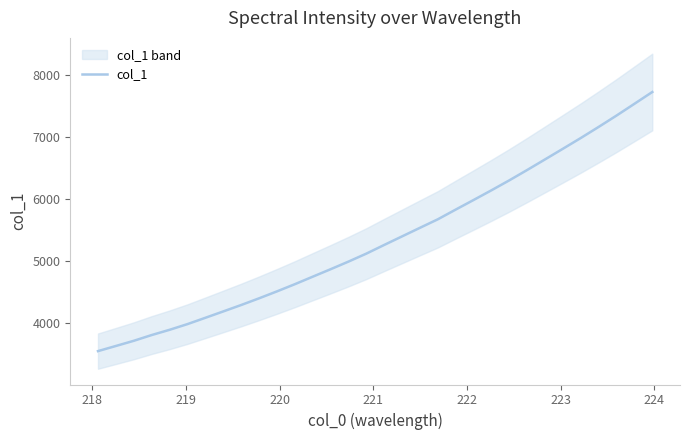

Reading right to left, what are all the values shown in this chart?

7718.5	7528.7	7339.8	7157.2	6978.7	6805.9	6634.6	6464.0	6297.4	6137.2	5980.9	5826.7	5670.3	5533.2	5395.3	5257.4	5117.6	4989.0	4866.2	4746.0	4625.2	4509.4	4397.8	4290.1	4186.9	4084.4	3982.9	3891.2	3806.8	3714.2	3630.8	3548.1